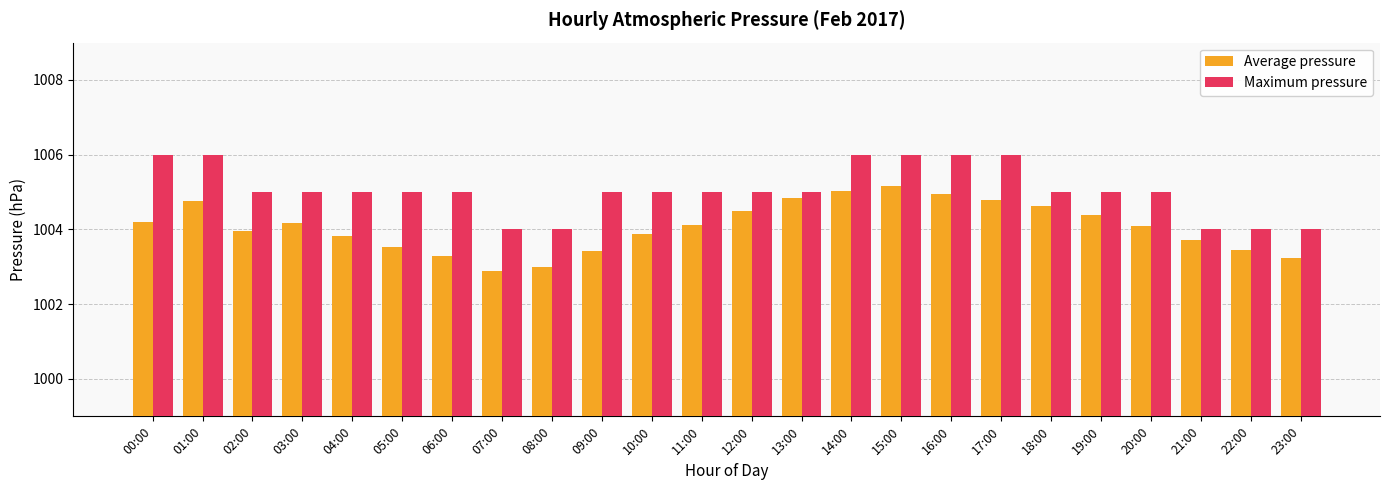

What is the difference between the maximum and minimum values in the Average pressure series?

2.3